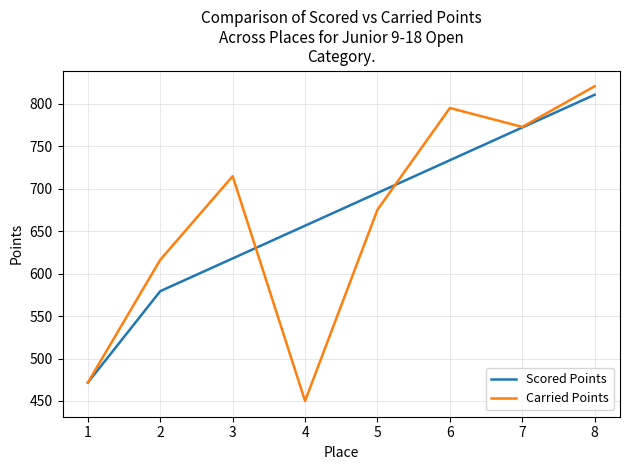

What is the approximate value of Carried Points at 4?

450.0